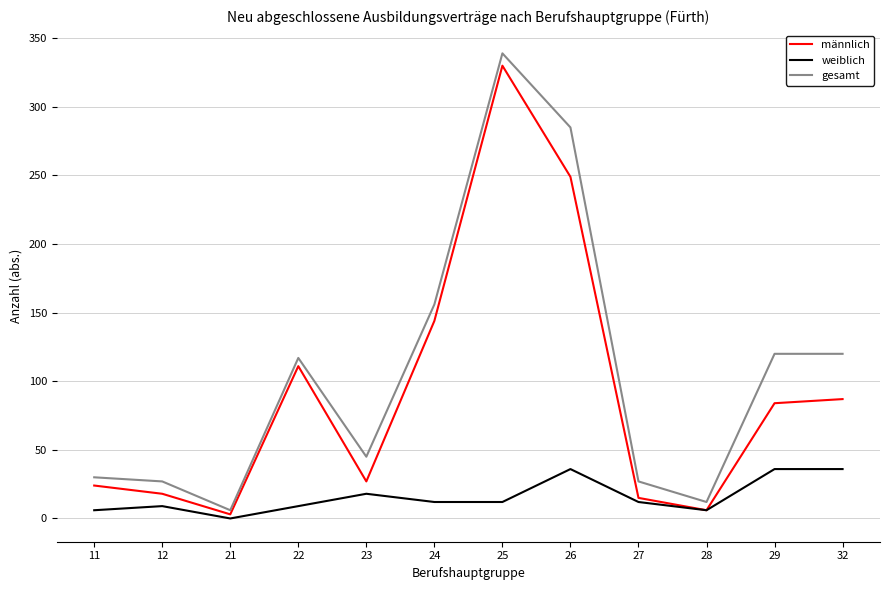

Which series has the largest range (max minus min)?

gesamt